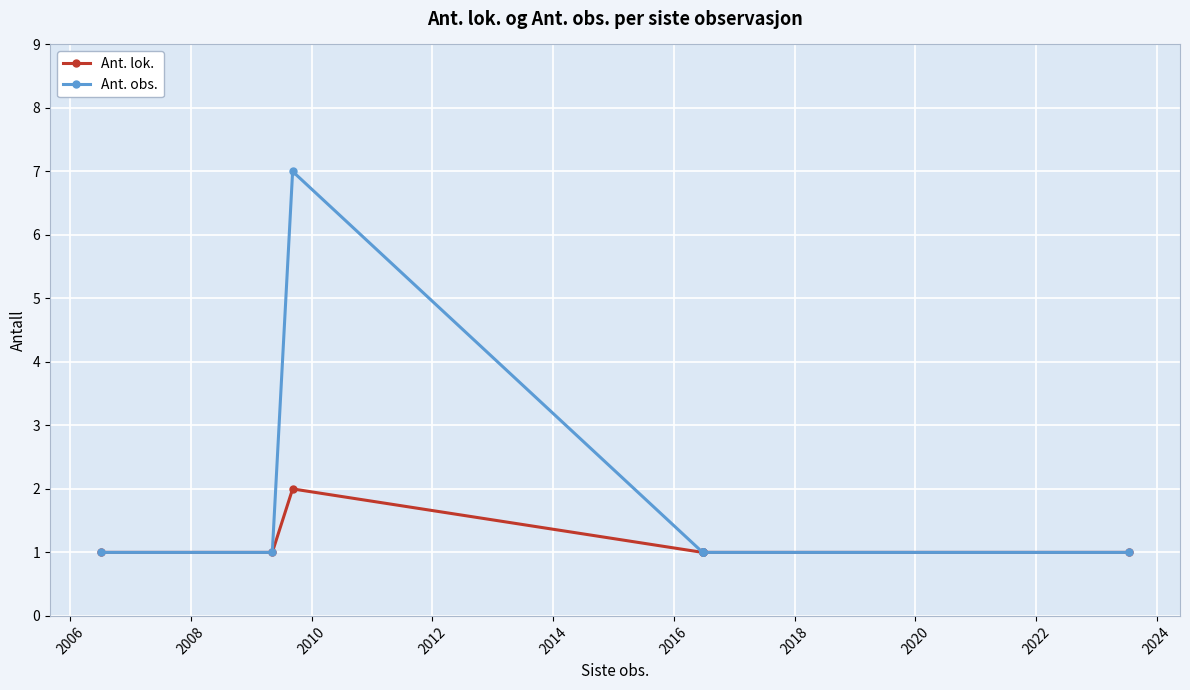

Which series has the largest total across all categories?

Ant. obs.